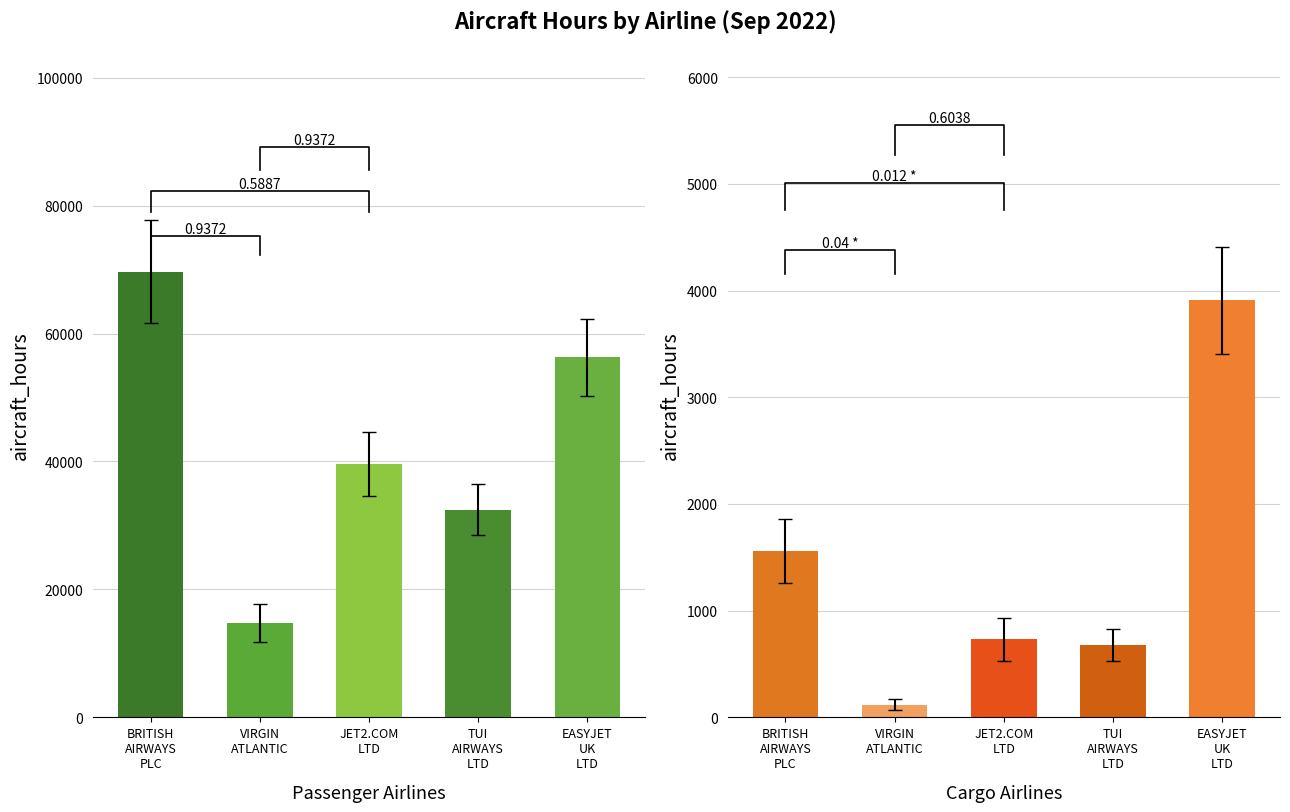

At which label is Passenger closest to 35365?

TUI AIRWAYS LTD